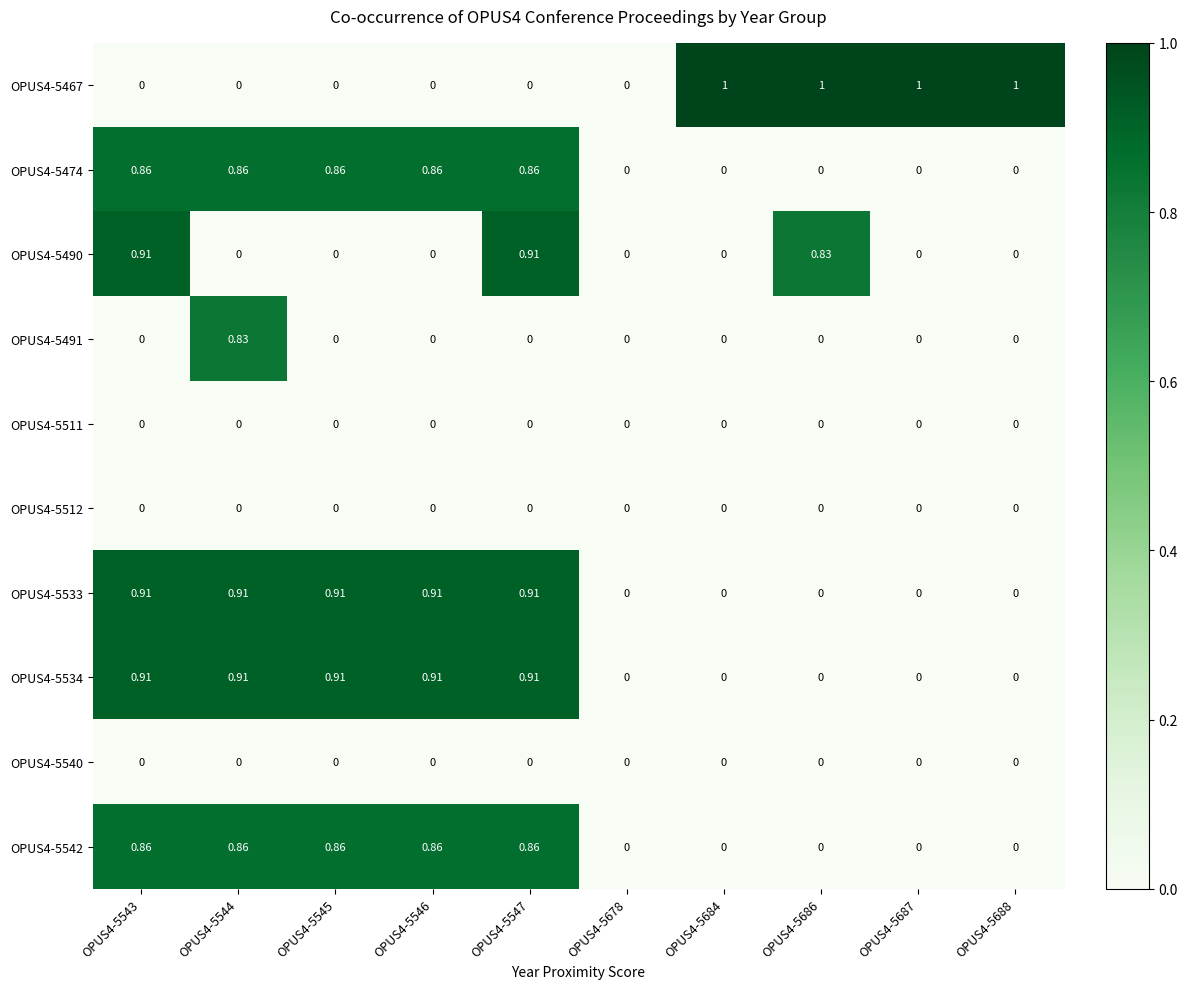

Which series has the largest range (max minus min)?

OPUS4-5467